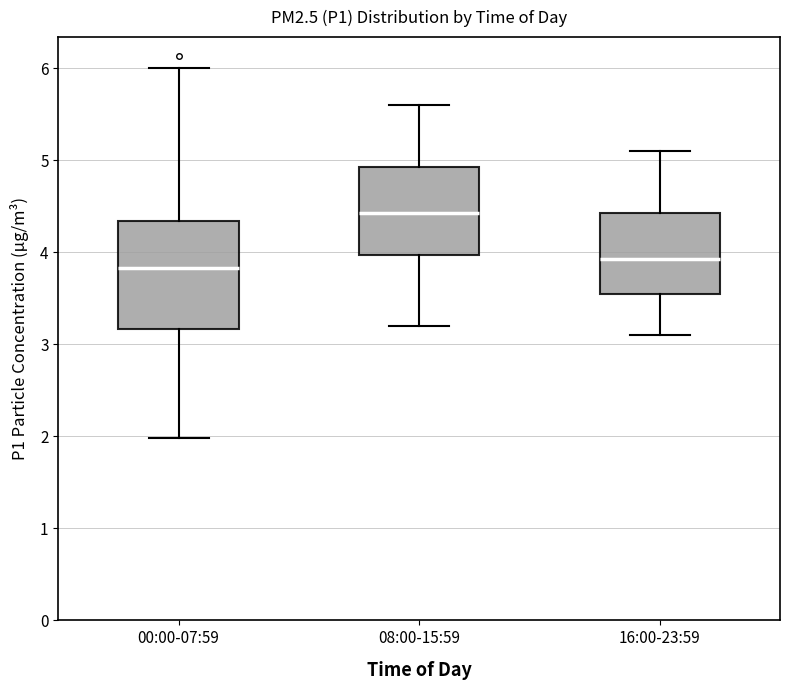

Where does the median line of the box for 08:00-15:59 sit on the y-axis? The values are not printed on the chart, so give them approximately, as read against the axis.

4.4